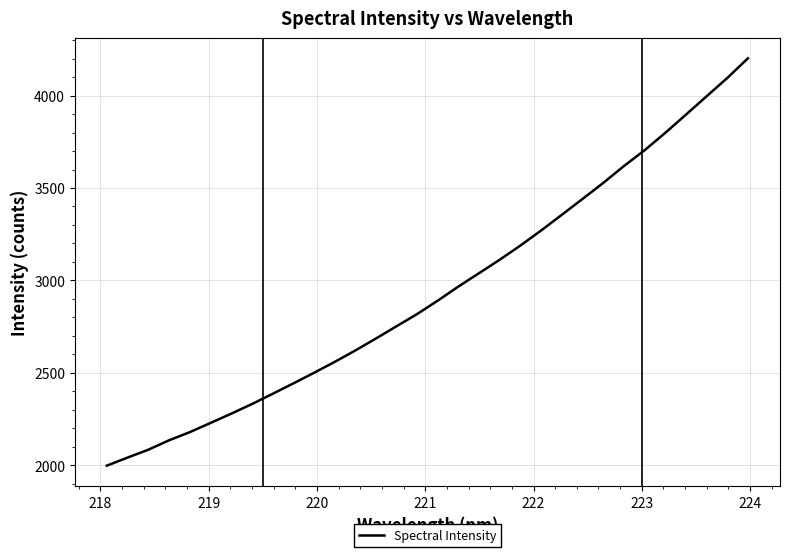

What is the difference between the maximum and minimum values?

2204.9